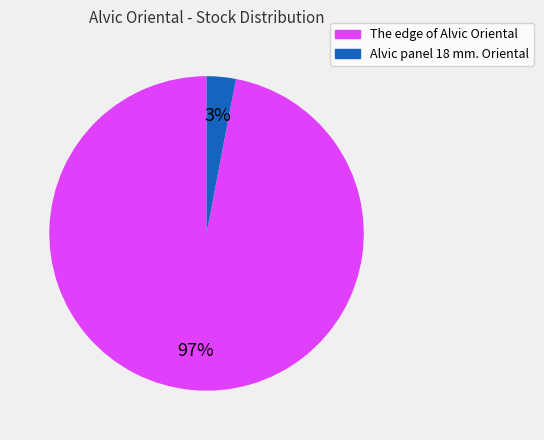

To the nearest percent, what is the difference between the largest and smallest slice percentages?

94%